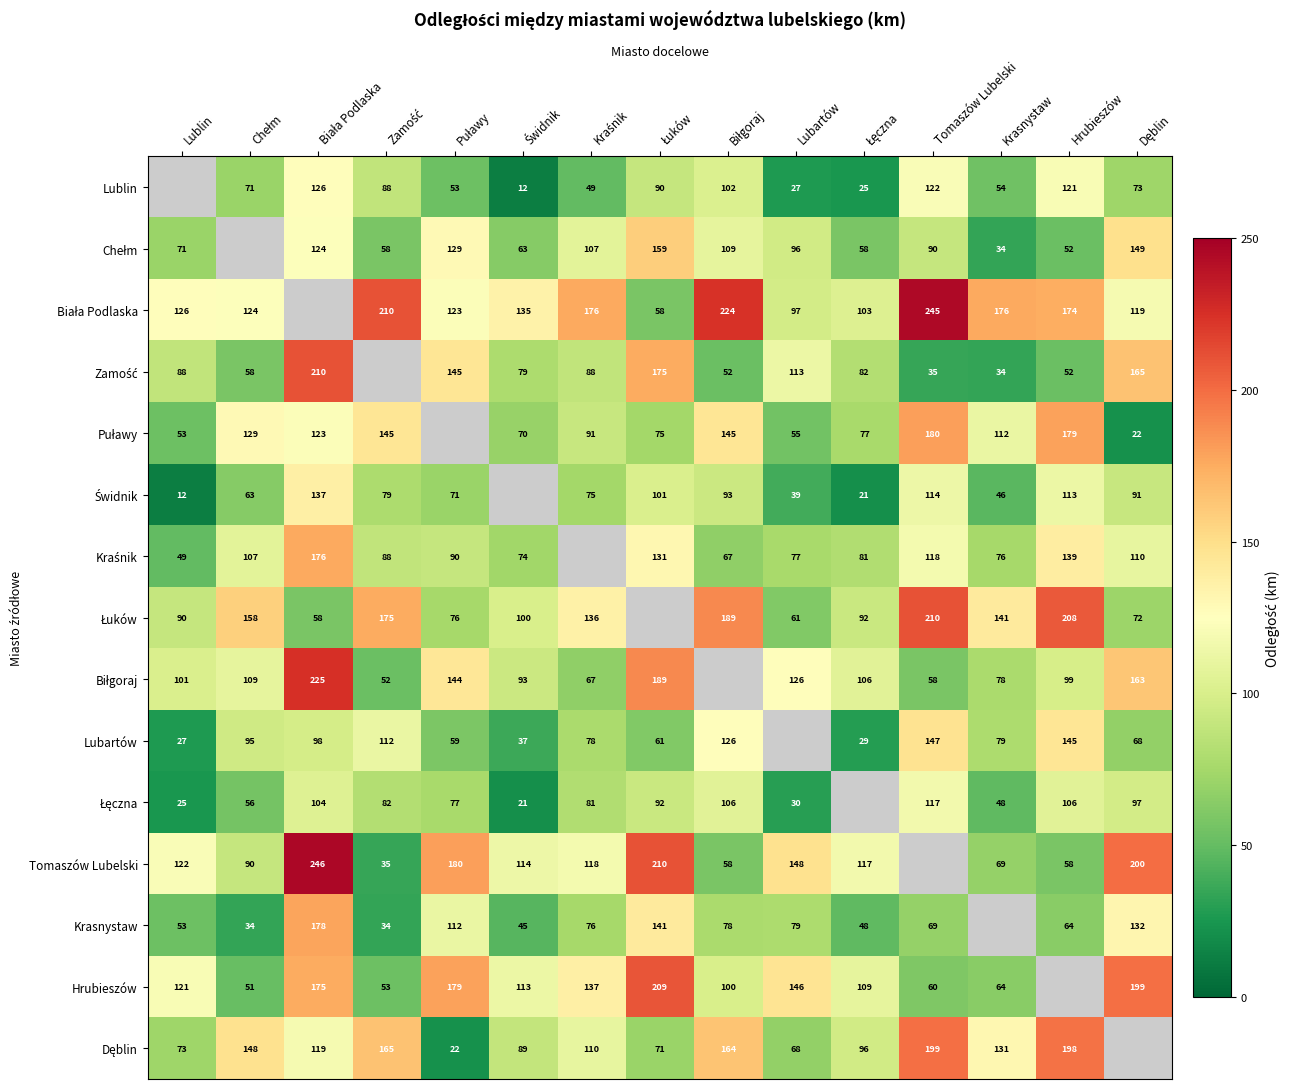

Which series has the widest spread of values?

Tomaszów Lubelski